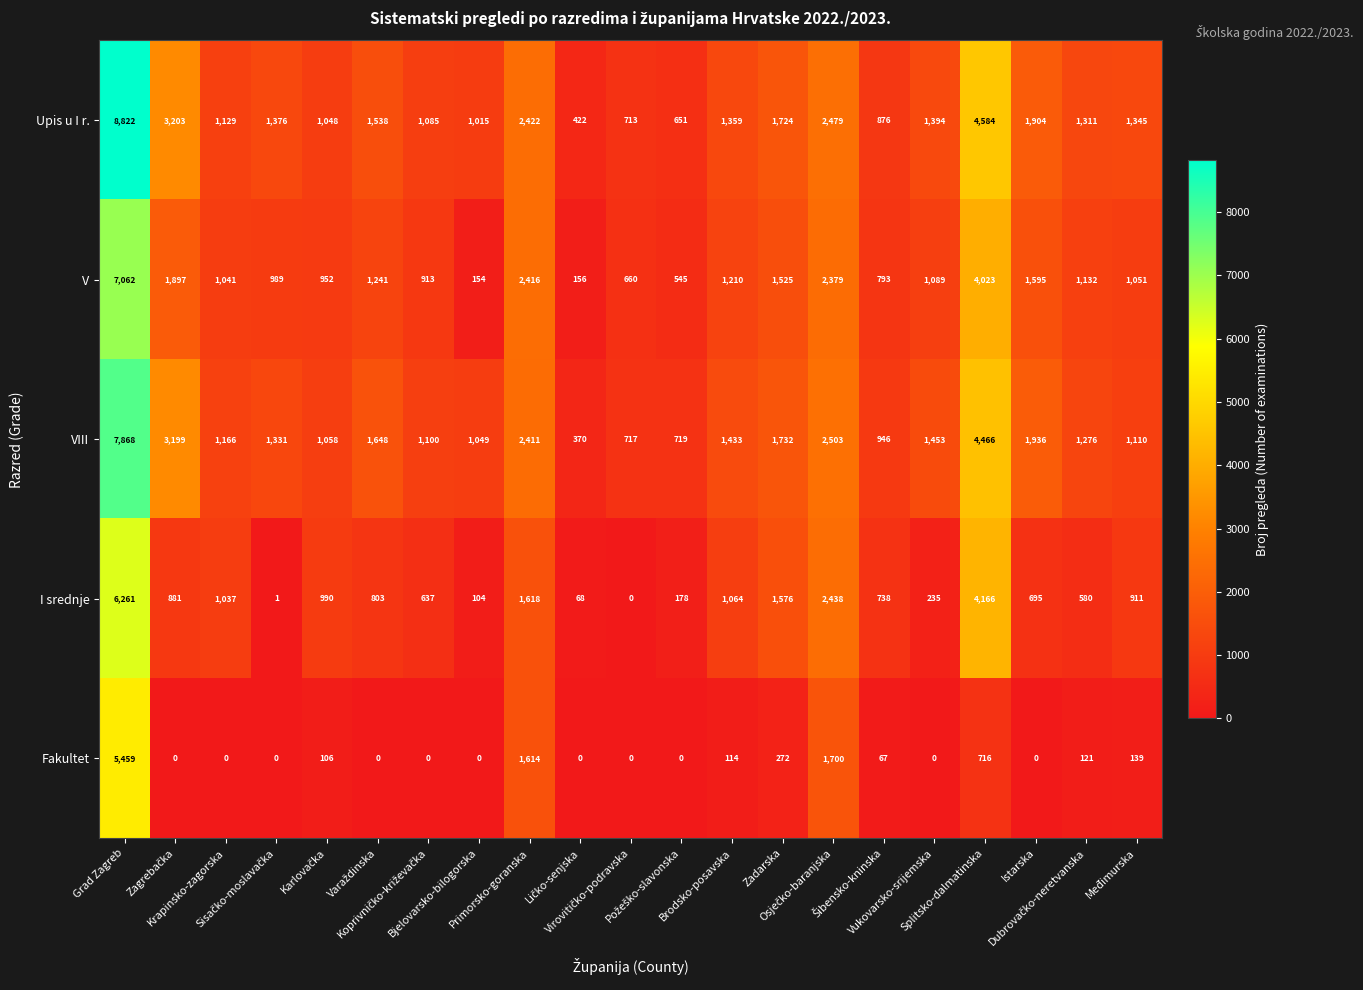

How many distinct data groups are displayed?

5